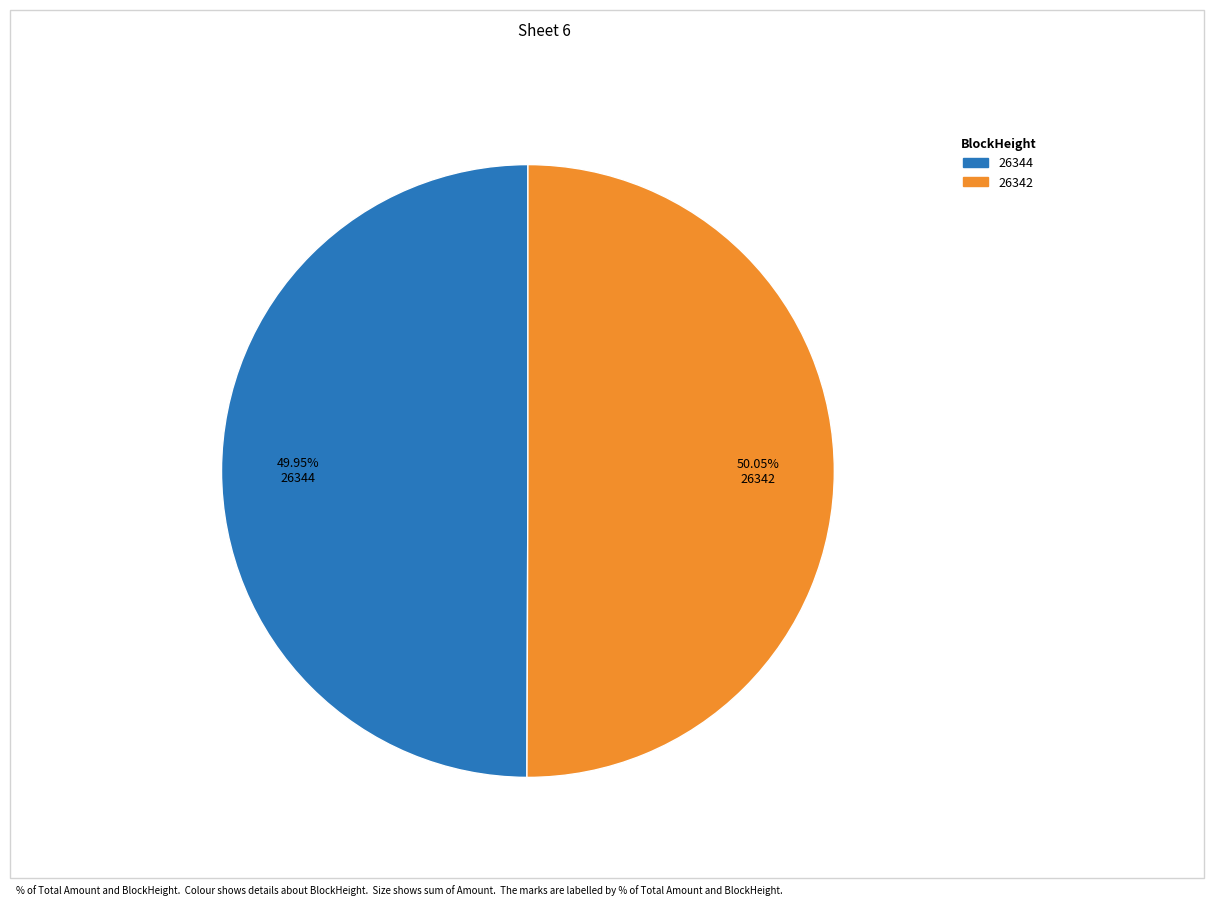

Does any single category account for the majority?

Yes